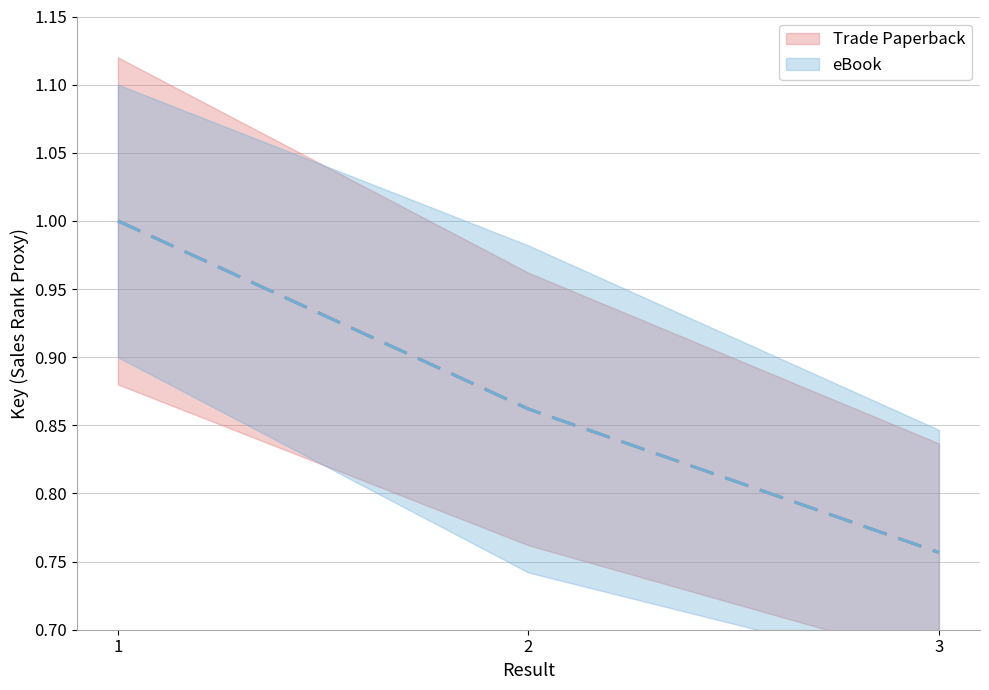

What is the lowest value of the eBook series?

0.8